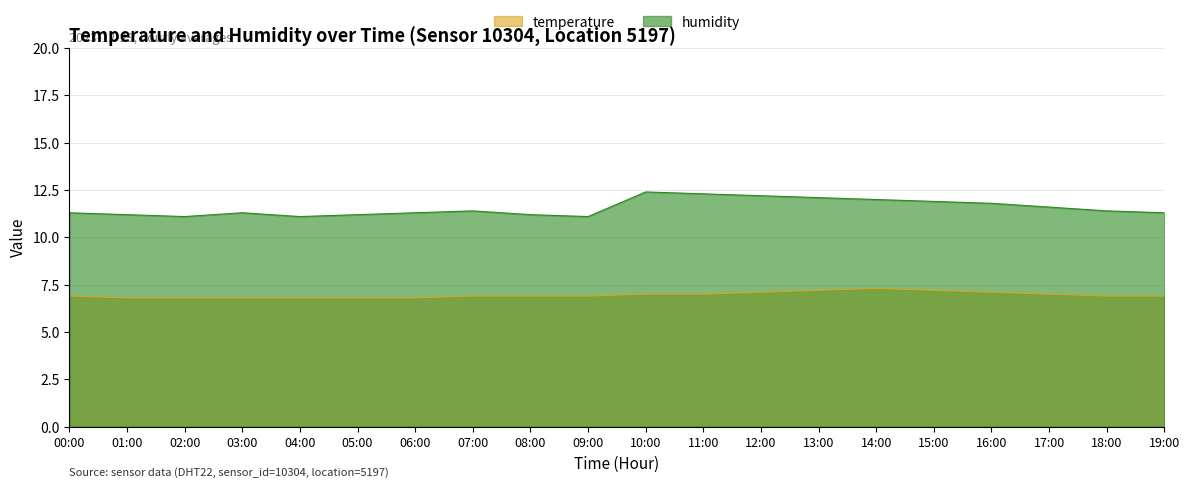

At which category does temperature reach its first local peak?

14:00